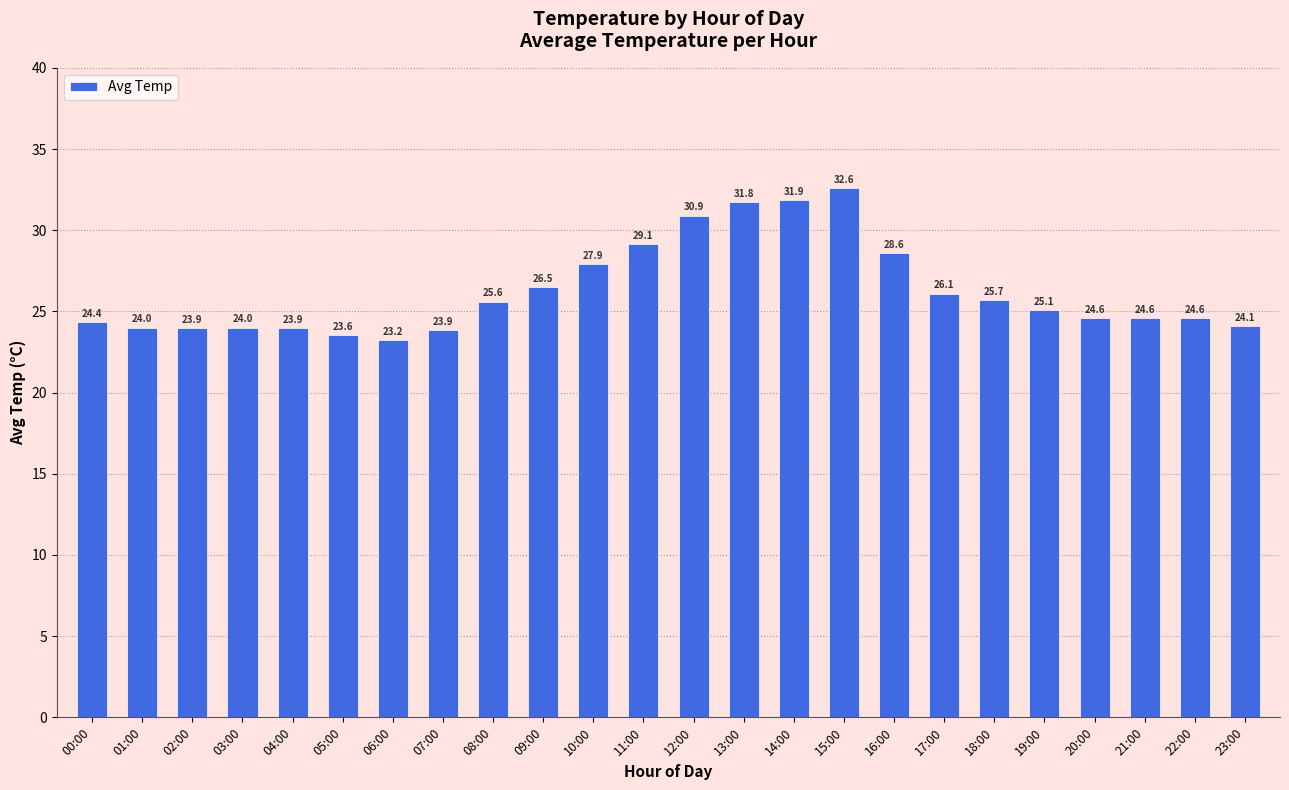

What is the average value?

26.3